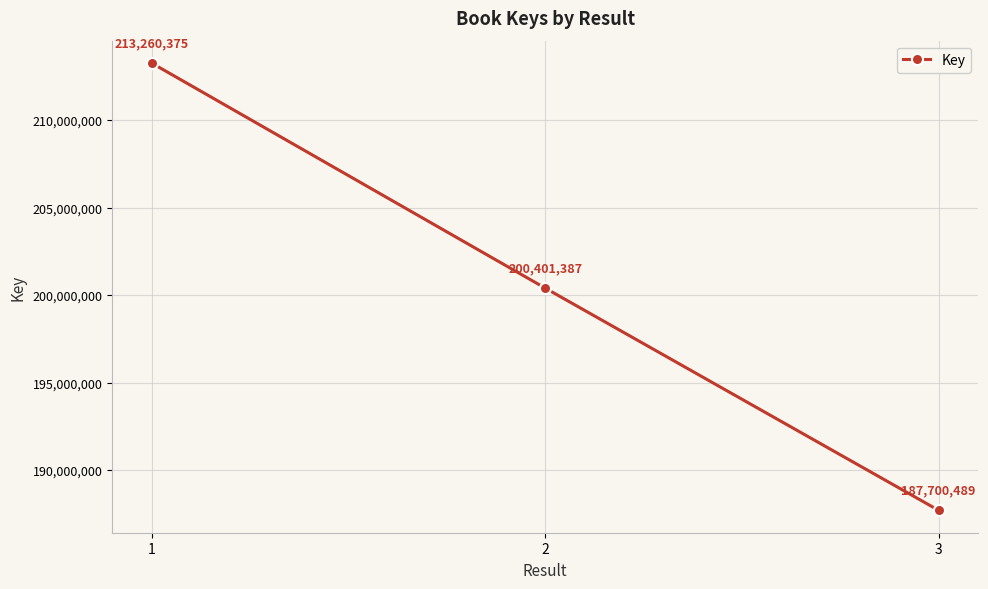

What is the value of the 1st point from the left?

213260375